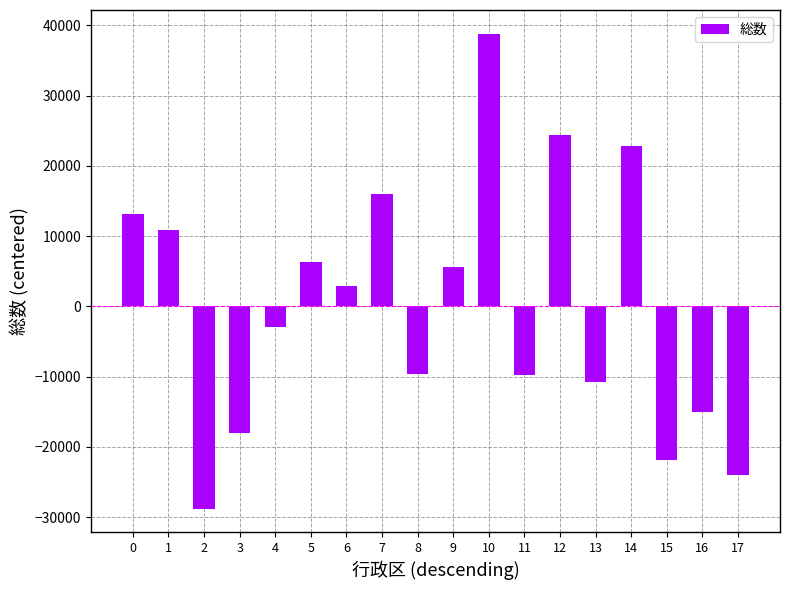

How many bars are there in total?

18